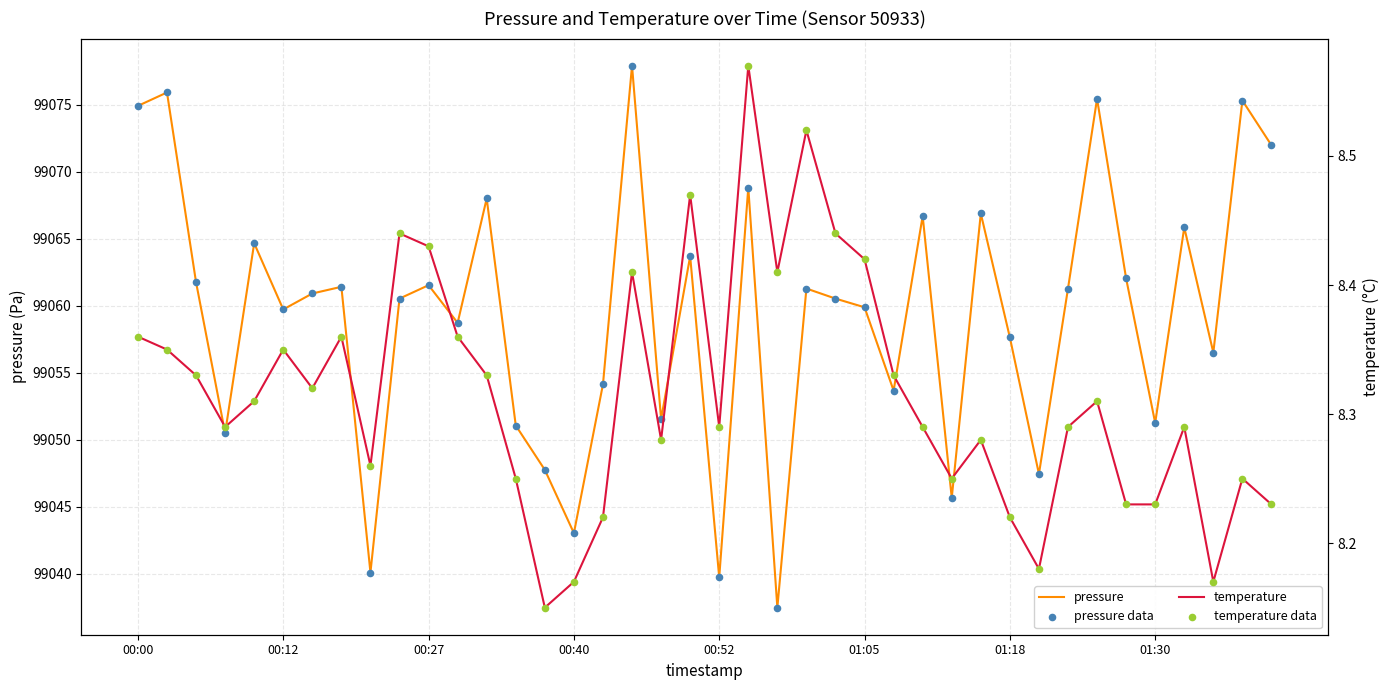

At which category is the sum across all series the highest?

17